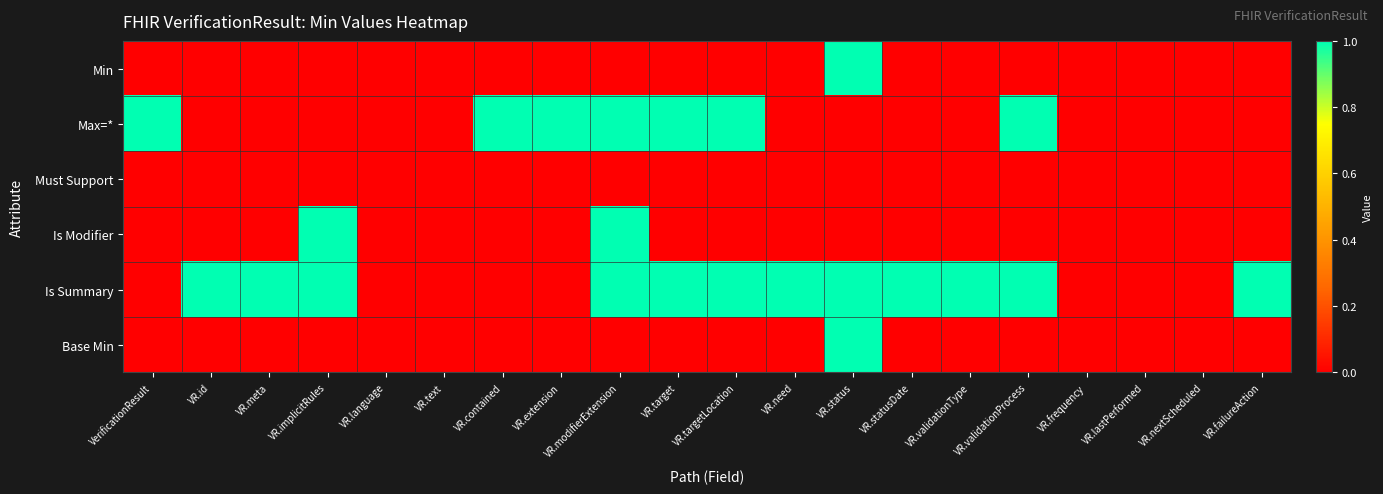

Reading left to right, transcribe all the data shown in this chart.

Min: VerificationResult=0	VR.id=0	VR.meta=0	VR.implicitRules=0	VR.language=0	VR.text=0	VR.contained=0	VR.extension=0	VR.modifierExtension=0	VR.target=0	VR.targetLocation=0	VR.need=0	VR.status=1	VR.statusDate=0	VR.validationType=0	VR.validationProcess=0	VR.frequency=0	VR.lastPerformed=0	VR.nextScheduled=0	VR.failureAction=0
Max=*: VerificationResult=1	VR.id=0	VR.meta=0	VR.implicitRules=0	VR.language=0	VR.text=0	VR.contained=1	VR.extension=1	VR.modifierExtension=1	VR.target=1	VR.targetLocation=1	VR.need=0	VR.status=0	VR.statusDate=0	VR.validationType=0	VR.validationProcess=1	VR.frequency=0	VR.lastPerformed=0	VR.nextScheduled=0	VR.failureAction=0
Must Support: VerificationResult=0	VR.id=0	VR.meta=0	VR.implicitRules=0	VR.language=0	VR.text=0	VR.contained=0	VR.extension=0	VR.modifierExtension=0	VR.target=0	VR.targetLocation=0	VR.need=0	VR.status=0	VR.statusDate=0	VR.validationType=0	VR.validationProcess=0	VR.frequency=0	VR.lastPerformed=0	VR.nextScheduled=0	VR.failureAction=0
Is Modifier: VerificationResult=0	VR.id=0	VR.meta=0	VR.implicitRules=1	VR.language=0	VR.text=0	VR.contained=0	VR.extension=0	VR.modifierExtension=1	VR.target=0	VR.targetLocation=0	VR.need=0	VR.status=0	VR.statusDate=0	VR.validationType=0	VR.validationProcess=0	VR.frequency=0	VR.lastPerformed=0	VR.nextScheduled=0	VR.failureAction=0
Is Summary: VerificationResult=0	VR.id=1	VR.meta=1	VR.implicitRules=1	VR.language=0	VR.text=0	VR.contained=0	VR.extension=0	VR.modifierExtension=1	VR.target=1	VR.targetLocation=1	VR.need=1	VR.status=1	VR.statusDate=1	VR.validationType=1	VR.validationProcess=1	VR.frequency=0	VR.lastPerformed=0	VR.nextScheduled=0	VR.failureAction=1
Base Min: VerificationResult=0	VR.id=0	VR.meta=0	VR.implicitRules=0	VR.language=0	VR.text=0	VR.contained=0	VR.extension=0	VR.modifierExtension=0	VR.target=0	VR.targetLocation=0	VR.need=0	VR.status=1	VR.statusDate=0	VR.validationType=0	VR.validationProcess=0	VR.frequency=0	VR.lastPerformed=0	VR.nextScheduled=0	VR.failureAction=0